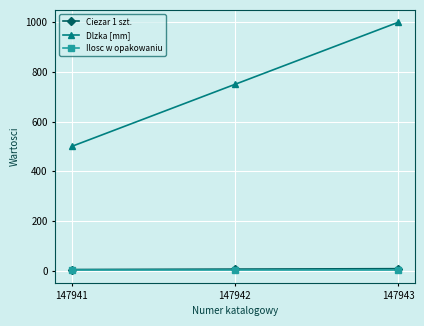

Where is Ciezar 1 szt. nearest to the value 6?

147942